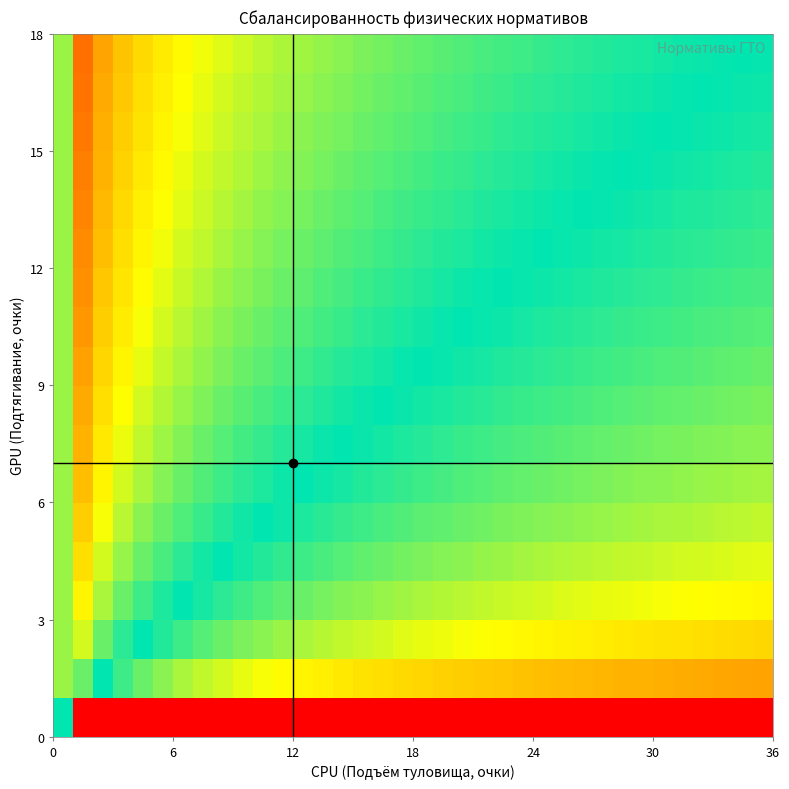

At how many categories does at least one series exceed -2?

36